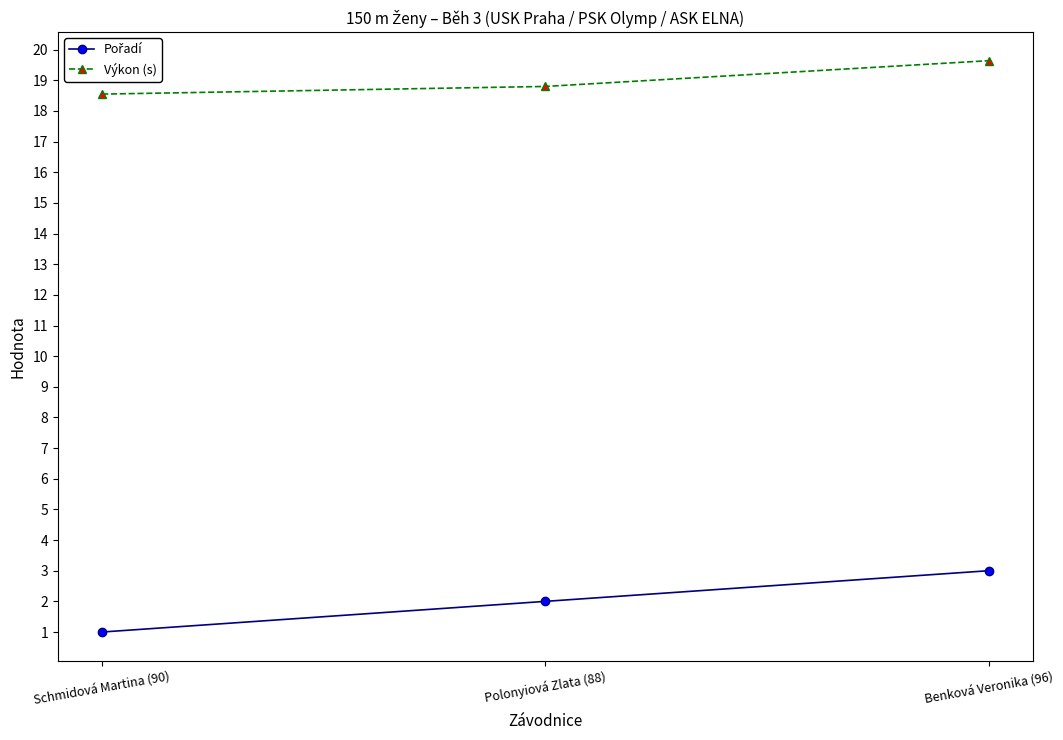

What is the label of the 1st point from the right?

Benková Veronika (96)